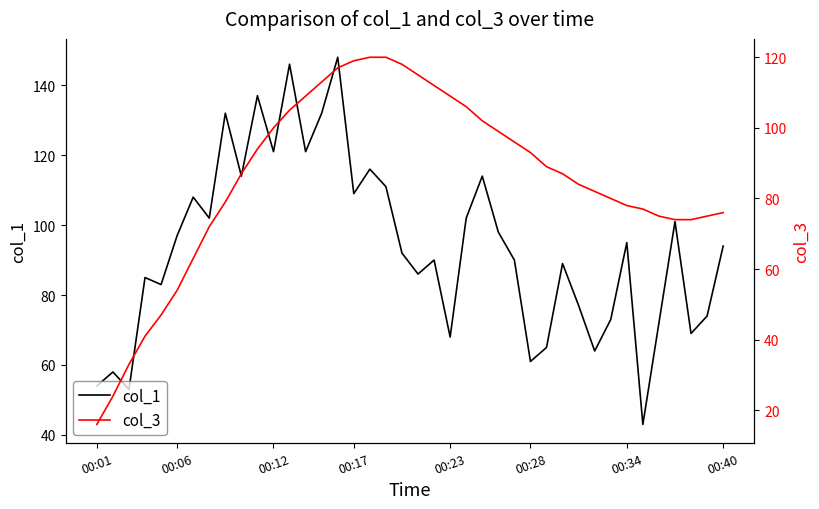

What are all the series names shown in the legend?

col_1, col_3